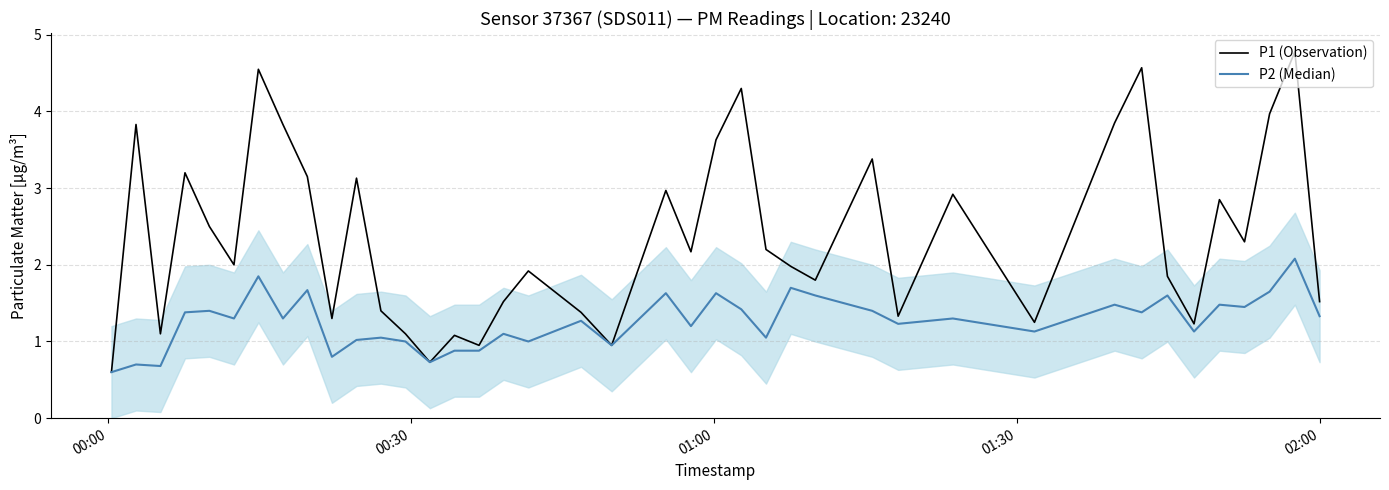

What is the highest value of the P1 (Observation) series?

4.8